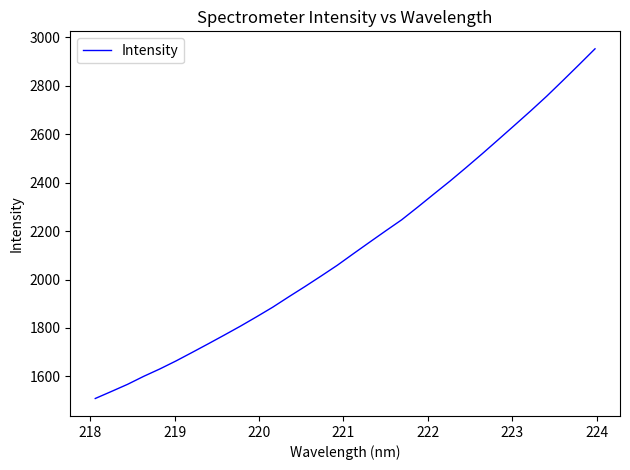

What is the smallest value displayed?

1508.7